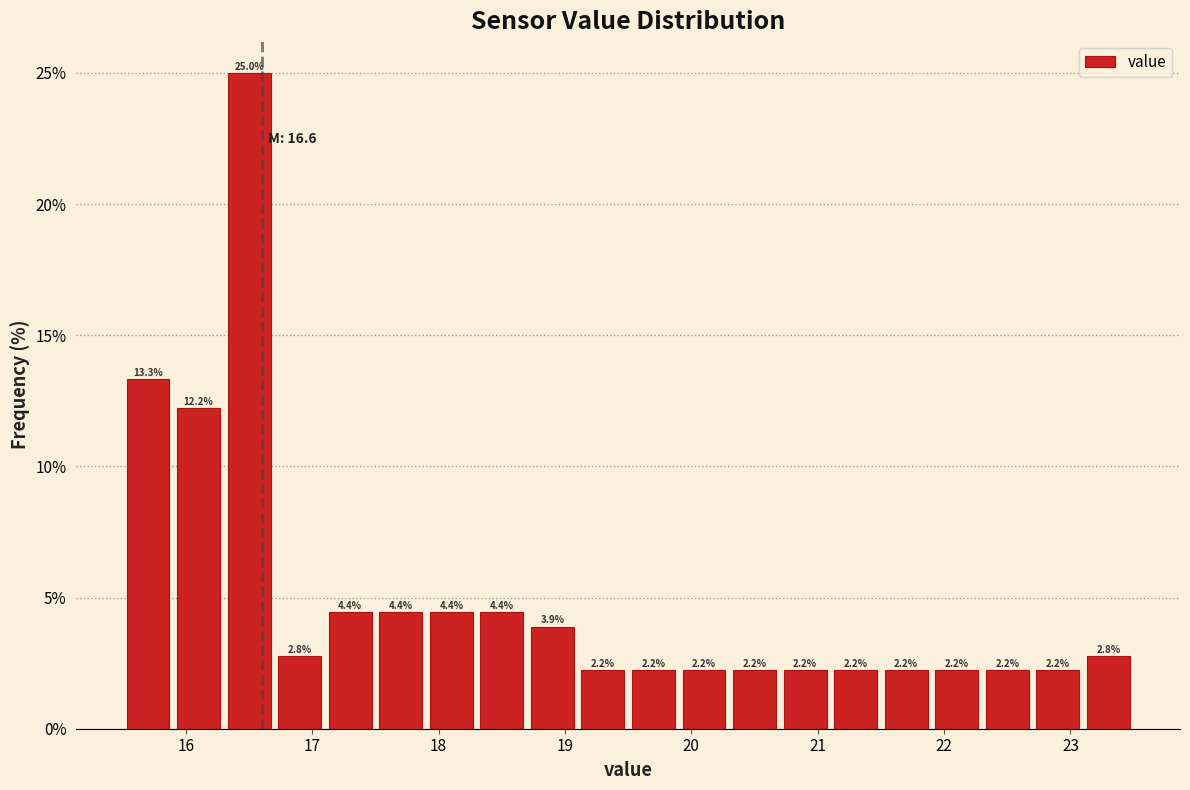

Reading left to right, transcribe this chart: for each bar, give the range it covers on the x-axis and its height.

15.5 to 15.9: 13.3
15.9 to 16.3: 12.2
16.3 to 16.7: 25.0
16.7 to 17.1: 2.8
17.1 to 17.5: 4.4
17.5 to 17.9: 4.4
17.9 to 18.3: 4.4
18.3 to 18.7: 4.4
18.7 to 19.1: 3.9
19.1 to 19.5: 2.2
19.5 to 19.9: 2.2
19.9 to 20.3: 2.2
20.3 to 20.7: 2.2
20.7 to 21.1: 2.2
21.1 to 21.5: 2.2
21.5 to 21.9: 2.2
21.9 to 22.3: 2.2
22.3 to 22.7: 2.2
22.7 to 23.1: 2.2
23.1 to 23.5: 2.8